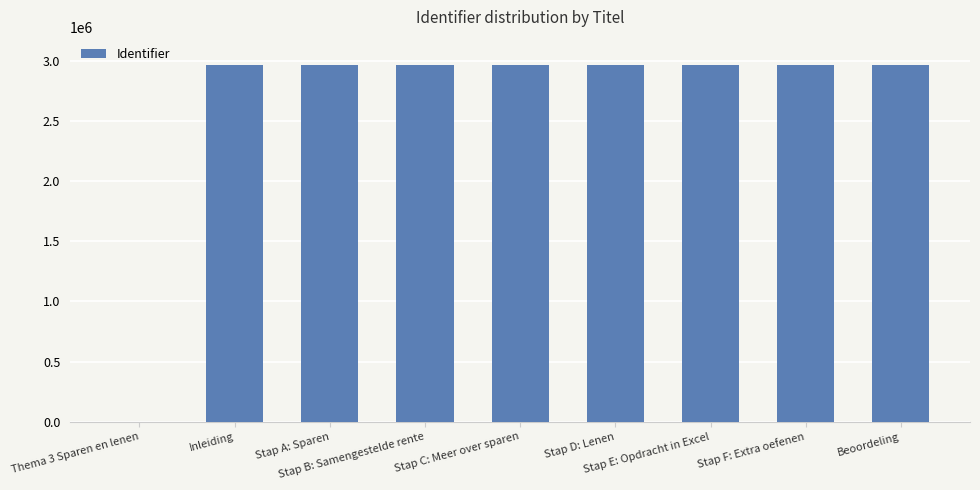

The chart shows a value of 2962967 at Stap F: Extra oefenen. True or false?

True